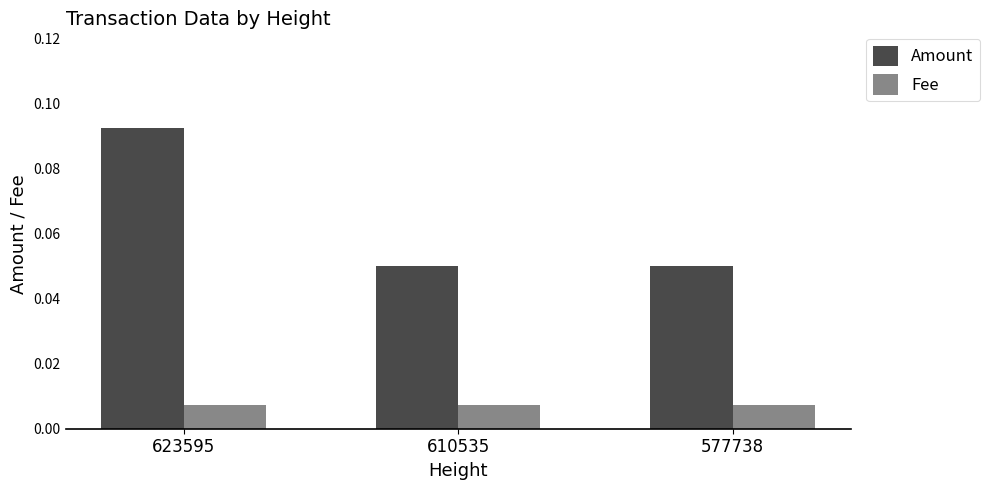

List the series in order of their overall mean, lowest first.

Fee, Amount